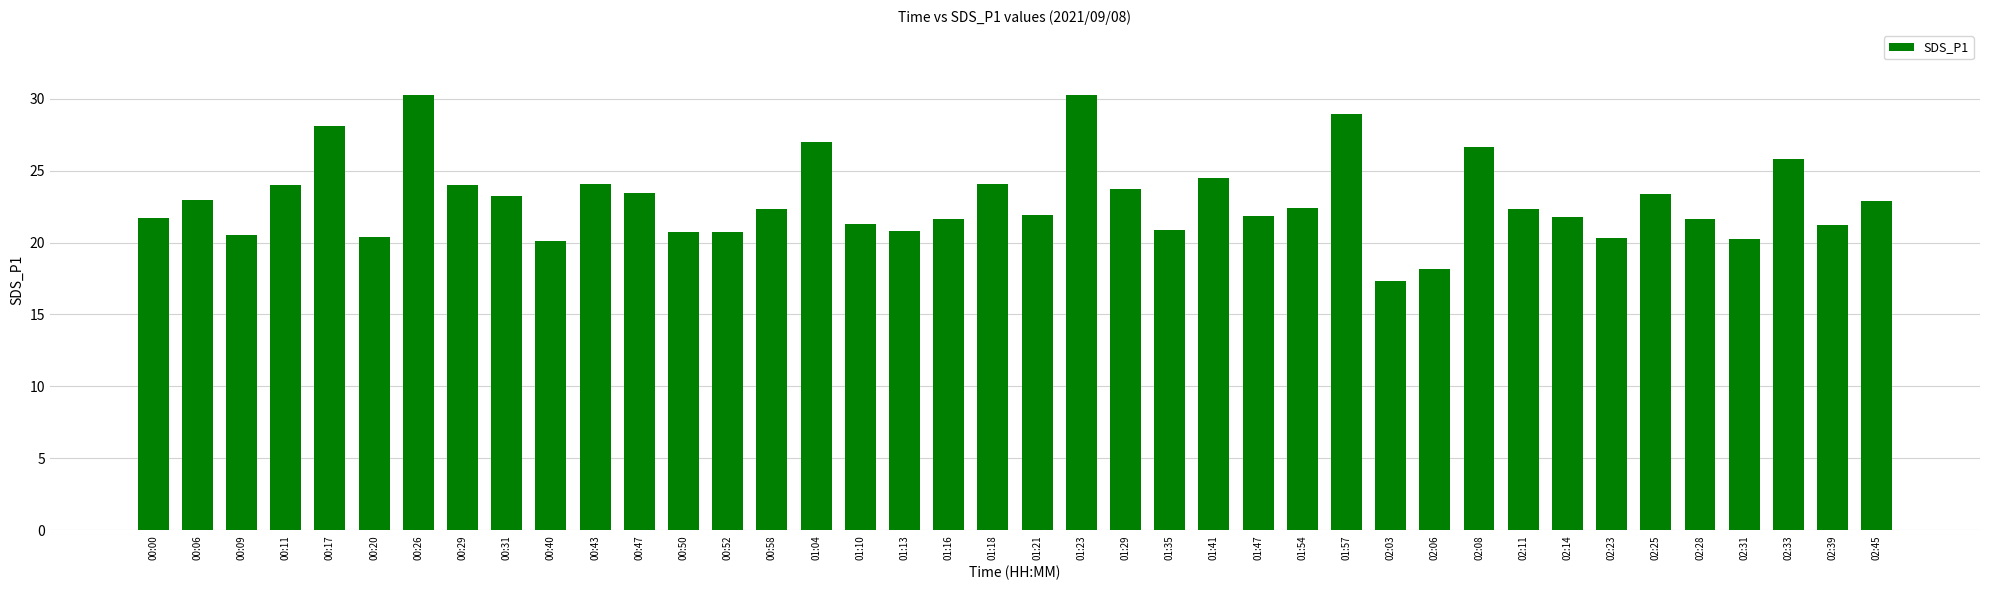

Read the value at 00:40.

20.1